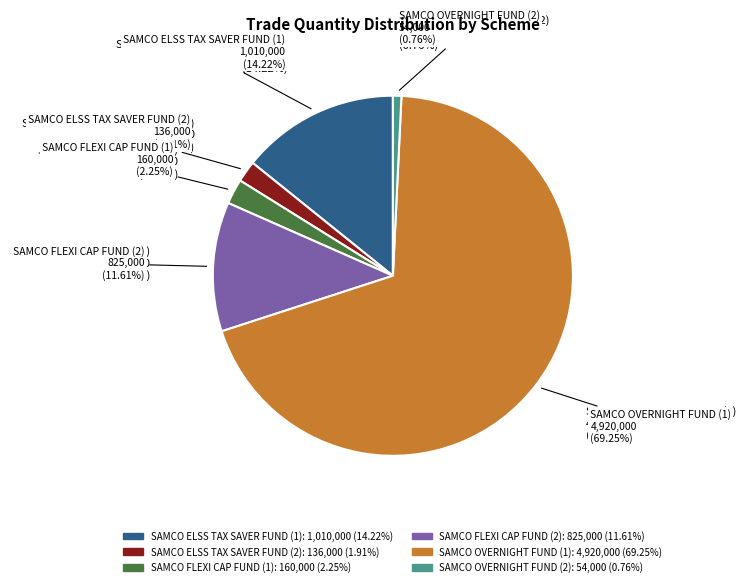

To the nearest percent, what is the difference between the largest and smallest slice percentages?

68%